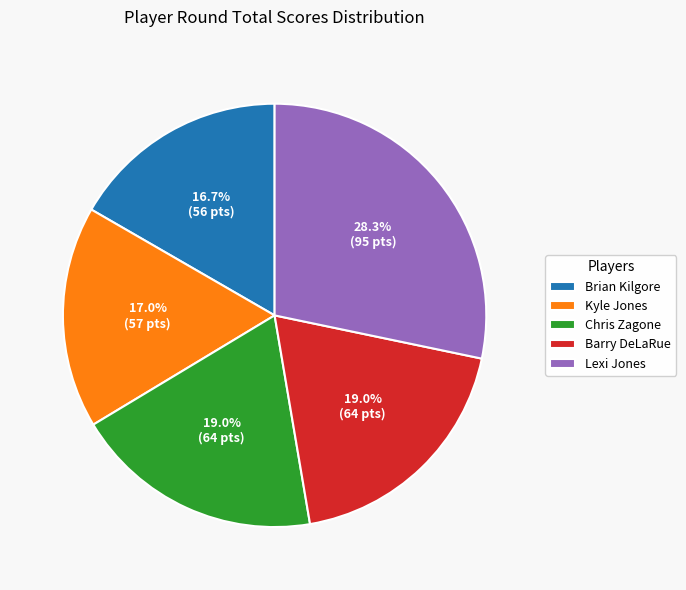

What percentage is the Lexi Jones slice, to the nearest percent?

28%